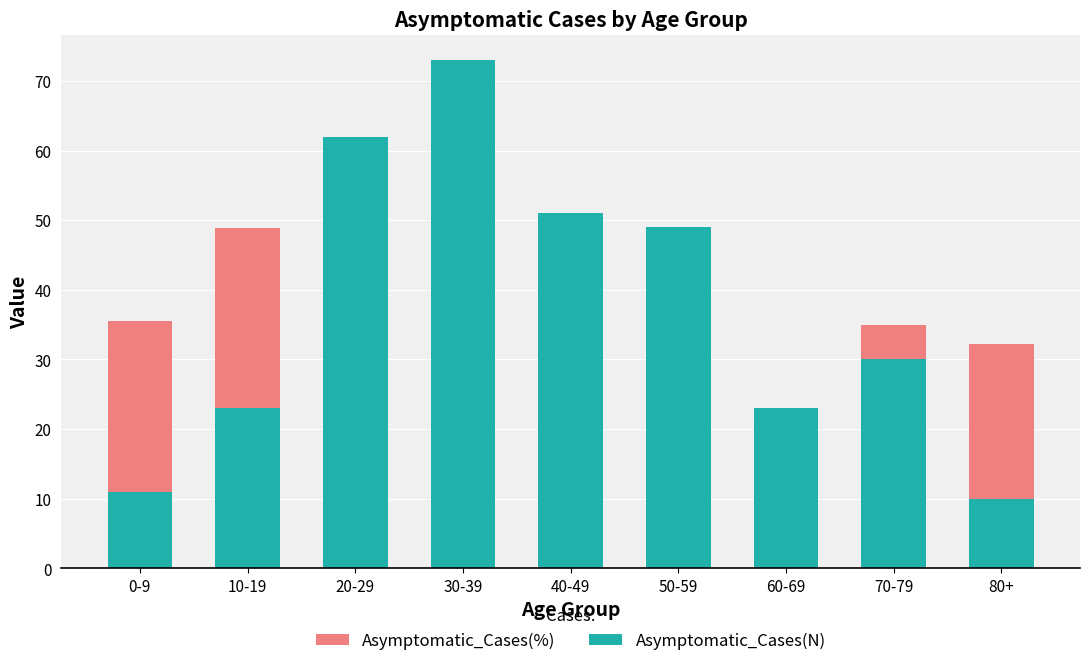

What is the average value of the Asymptomatic_Cases(%) series?

34.6